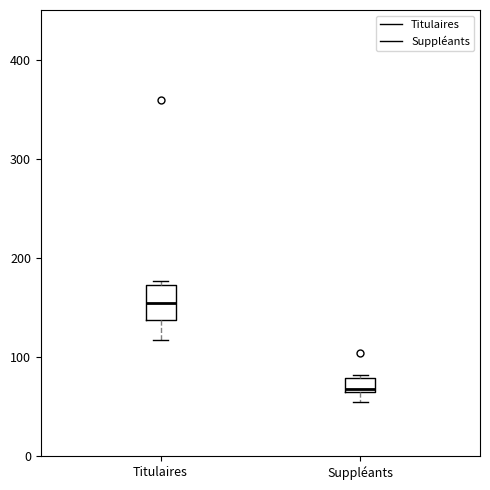

Which box's median line is the highest?

Titulaires